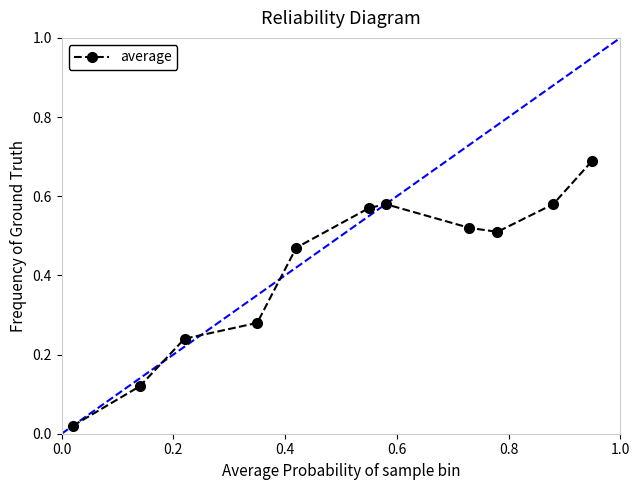

How many interior local valleys (lower than both neighbors) does the data have?

1